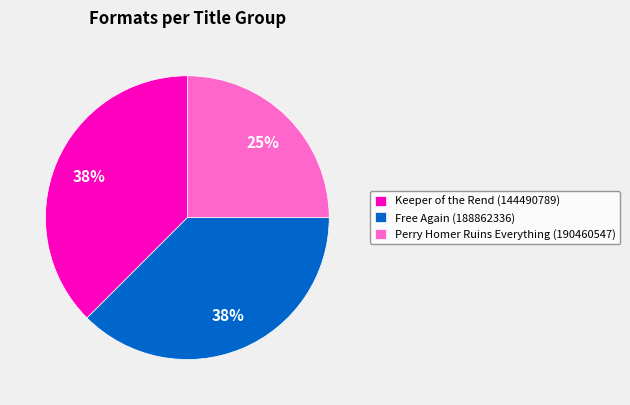

Is Perry Homer Ruins Everything (190460547) the majority of the pie?

No